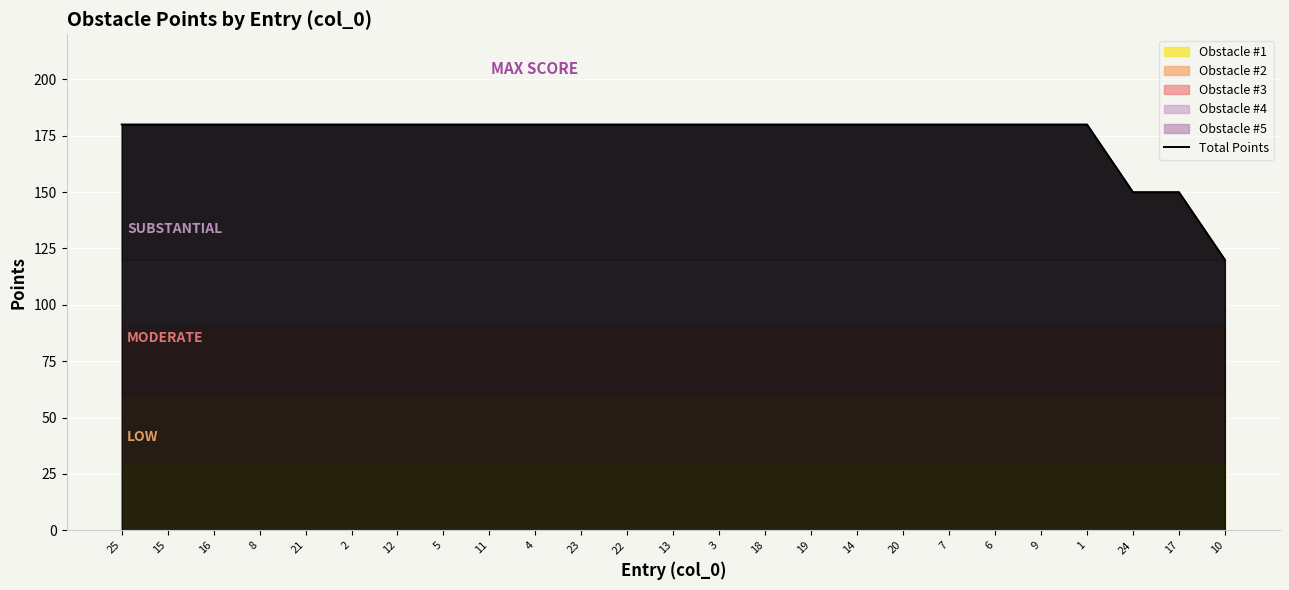

Reading left to right, list all the values displayed in this chart.

25=180	15=180	16=180	8=180	21=180	2=180	12=180	5=180	11=180	4=180	23=180	22=180	13=180	3=180	18=180	19=180	14=180	20=180	7=180	6=180	9=180	1=180	24=150	17=150	10=120